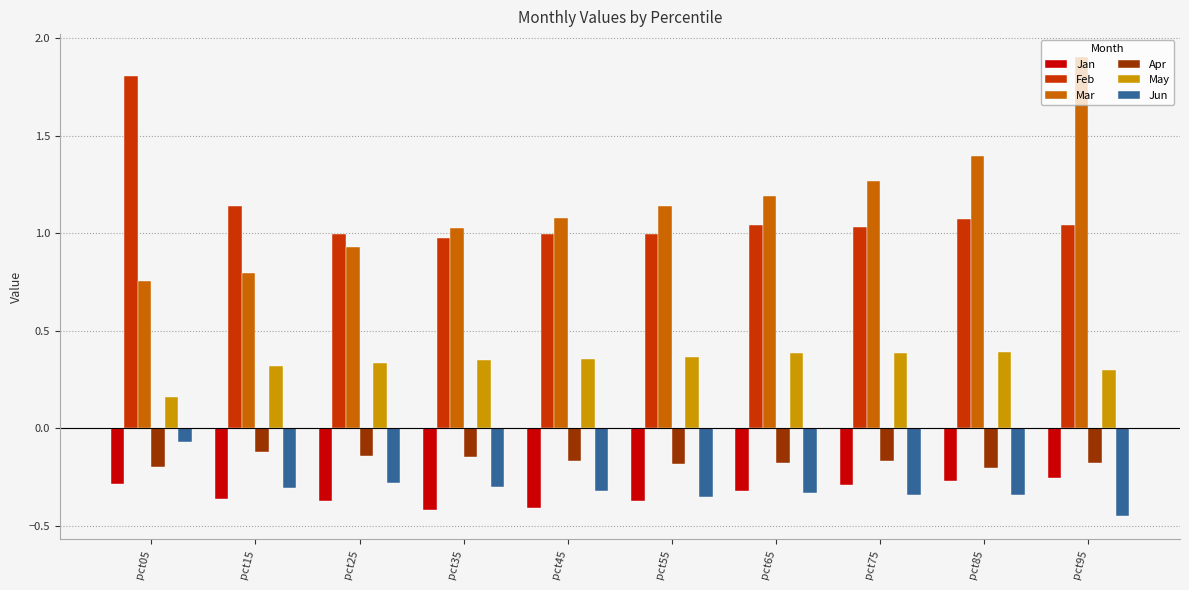

What is the total value across all series at pct75?

1.9